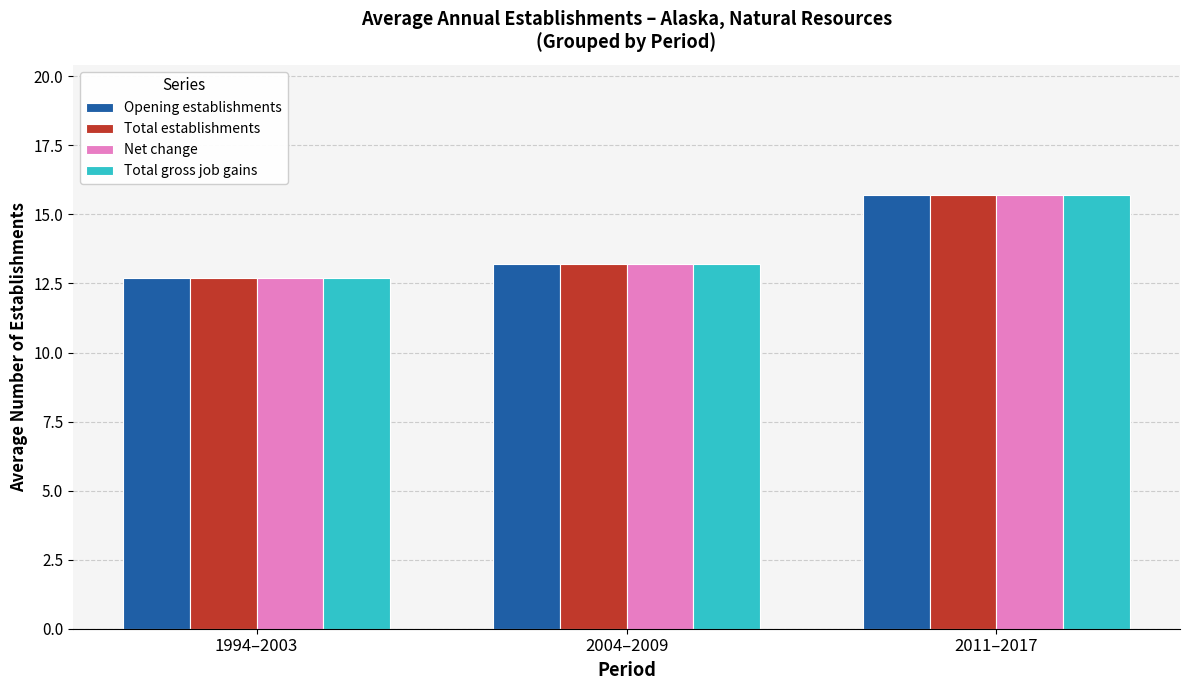

What is the greatest value displayed?

15.7